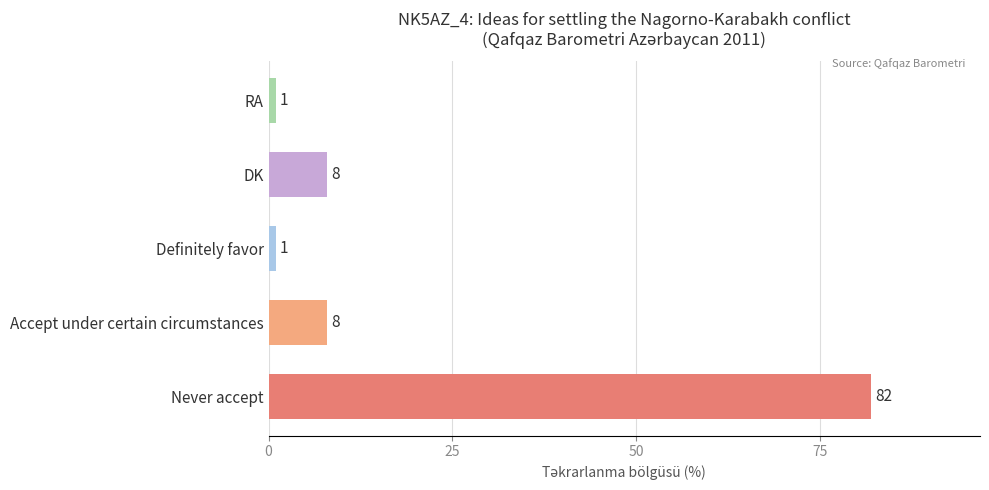

What value does the data have at Accept under certain circumstances?

8